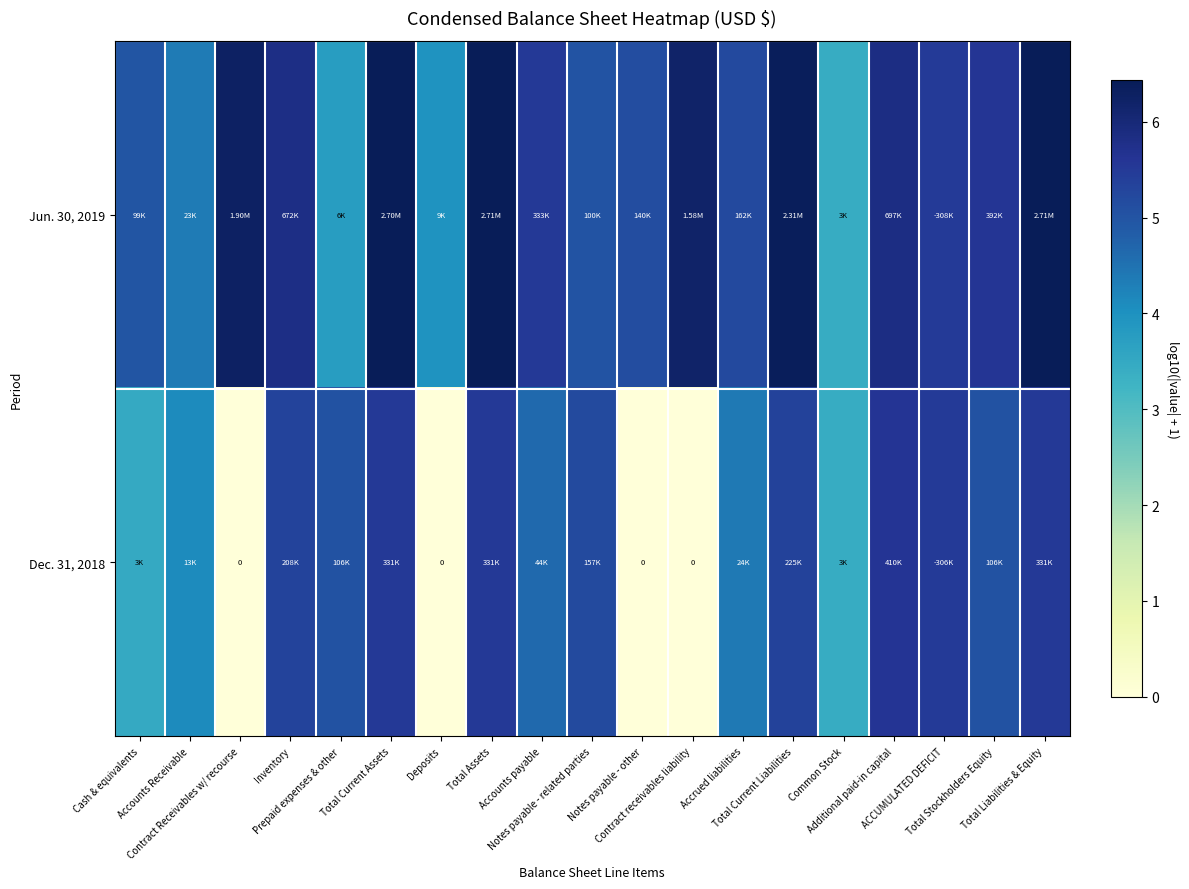

The value of Jun. 30, 2019 at Contract Receivables w/ recourse is 4.4. True or false?

False